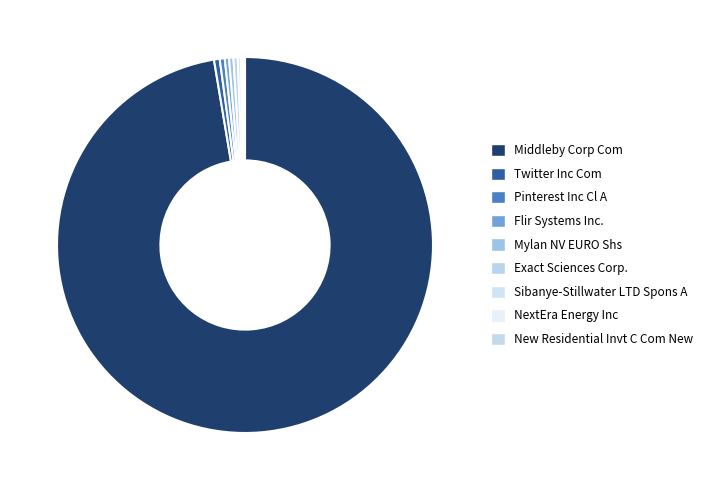

Which has a higher value, Twitter Inc Com or Sibanye-Stillwater LTD Spons A?

Twitter Inc Com